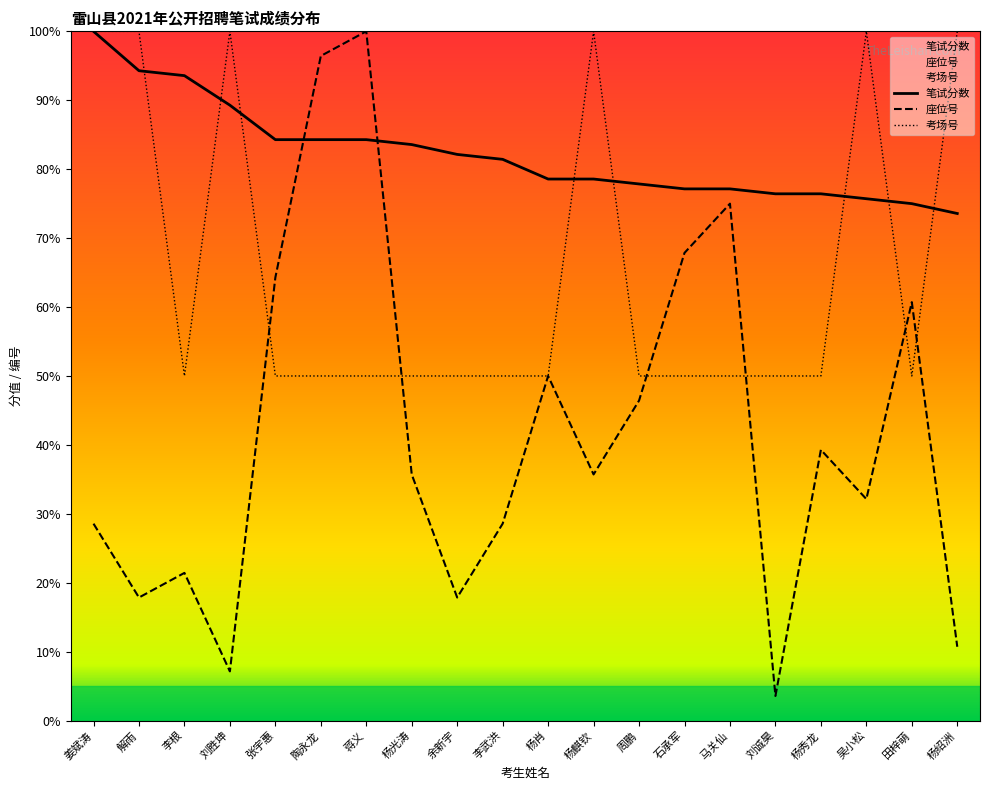

True or false: 笔试分数 has a value of 89.3 at 刘胜坤.

True